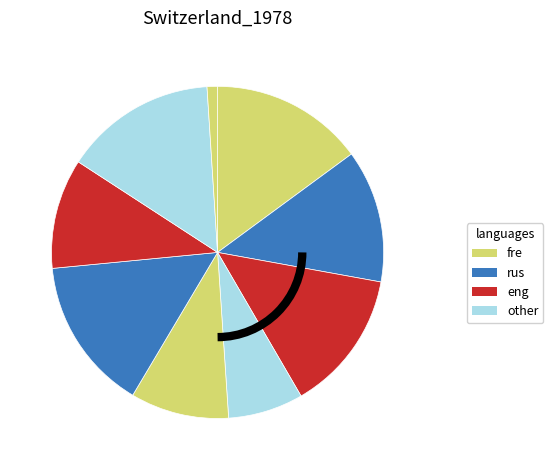

Count the number of slices in the pie.

9